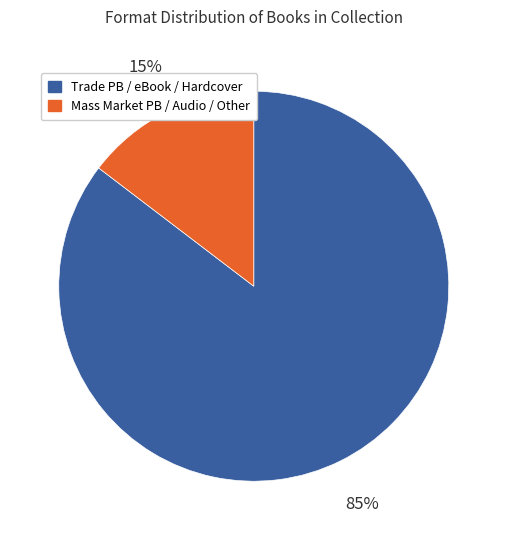

To the nearest percent, what is the average slice percentage?

50%